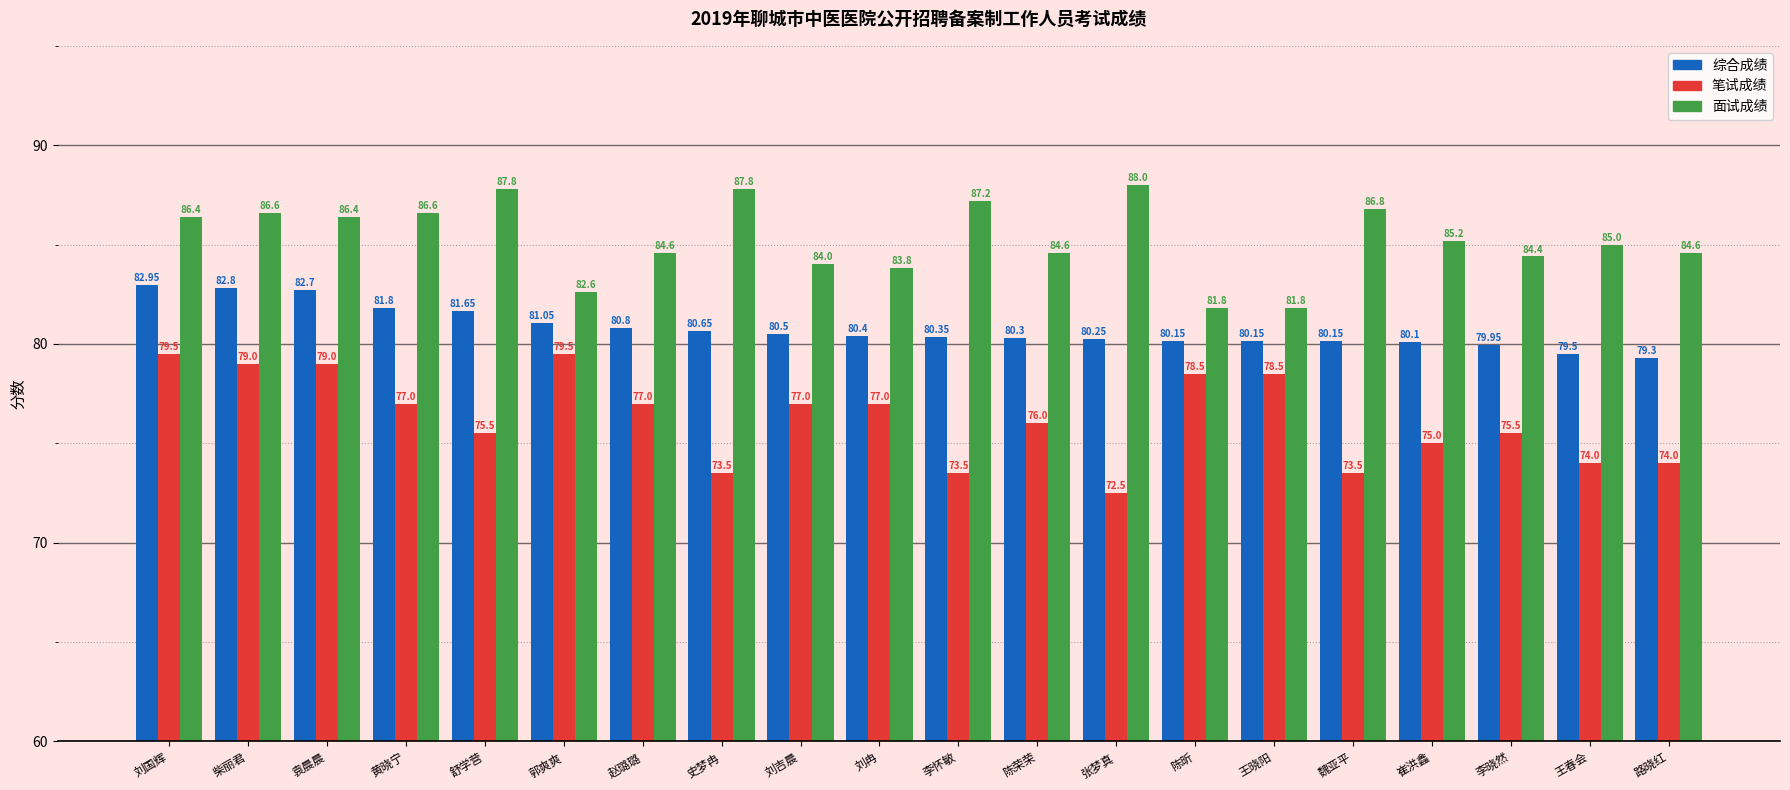

What position from the right is 郭爽爽?

15